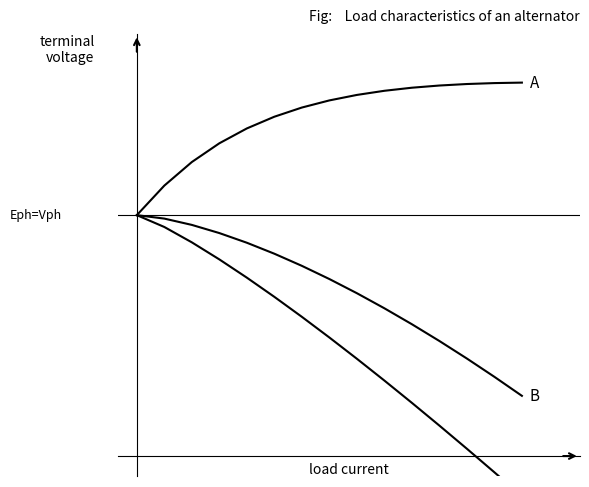

True or false: col_4 has more than 2 points higher than both neighbors.

False